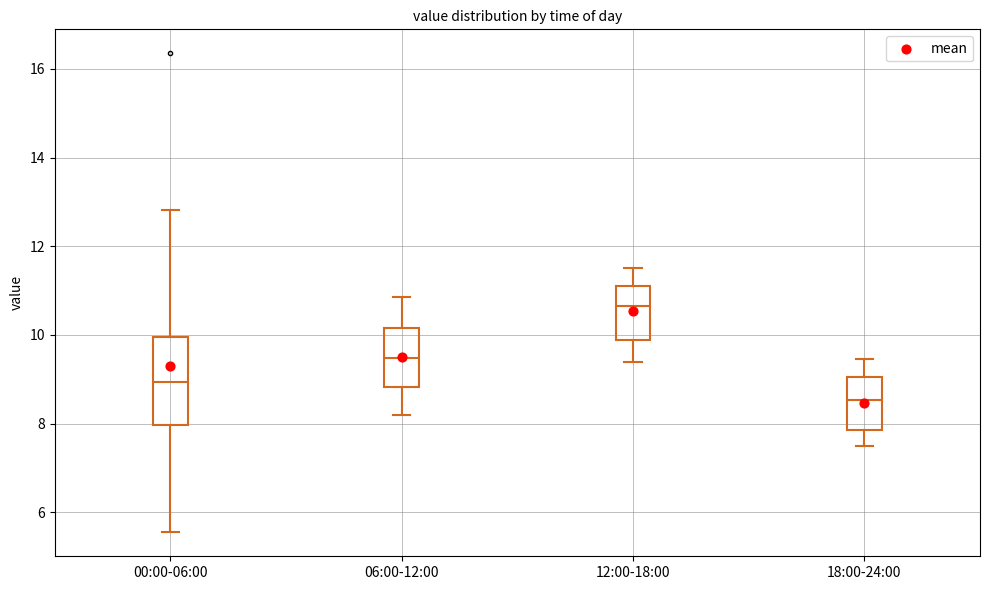

Where is the lower edge of the box for 00:00-06:00 on the y-axis? The values are not printed on the chart, so give them approximately, as read against the axis.

8.0